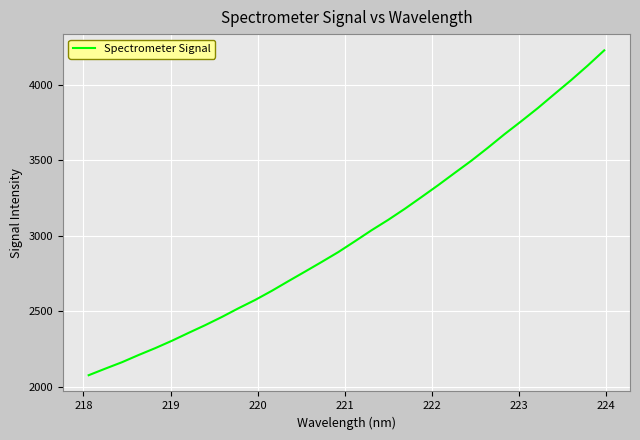

What is the average value?

3008.0